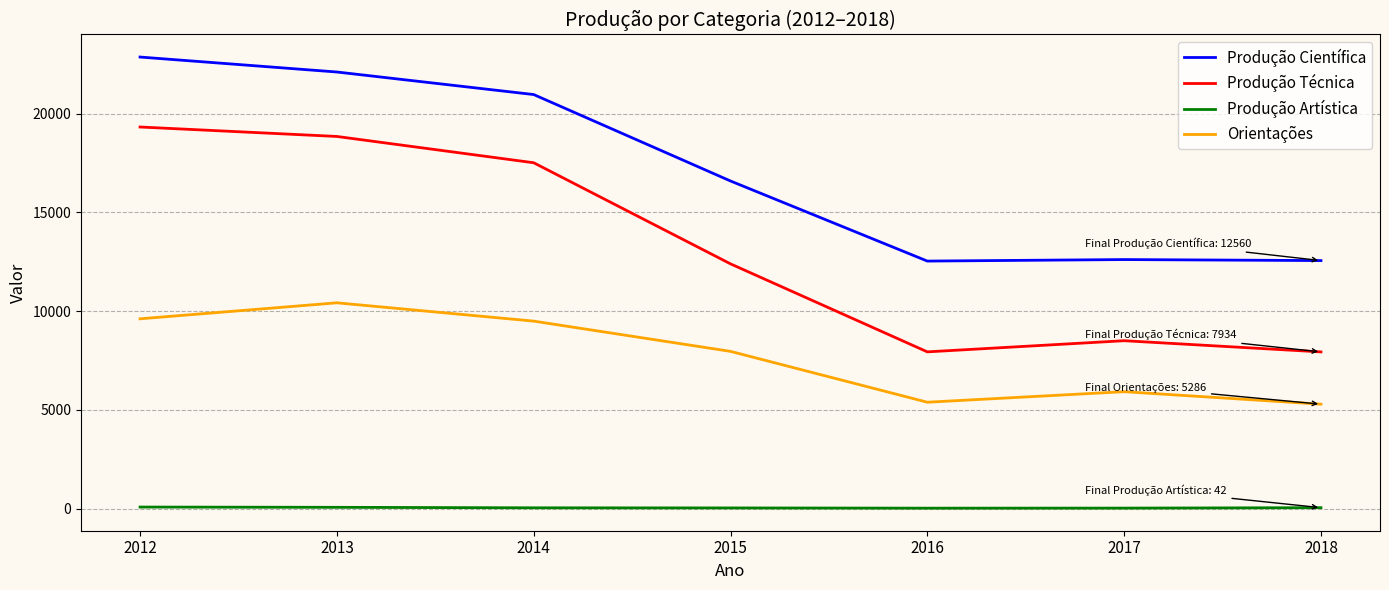

What is the maximum value shown in the chart?

22871